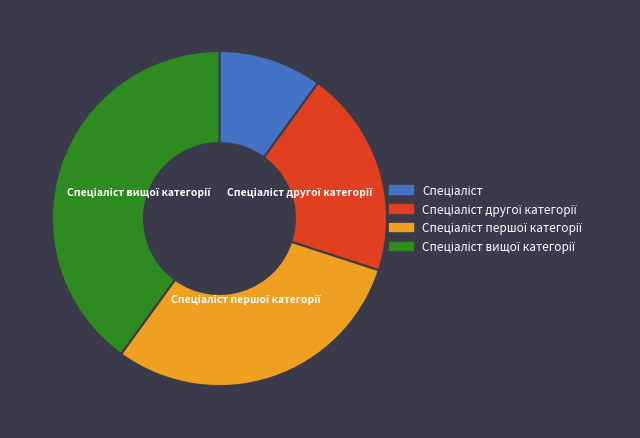

How many slices are in this pie chart?

4